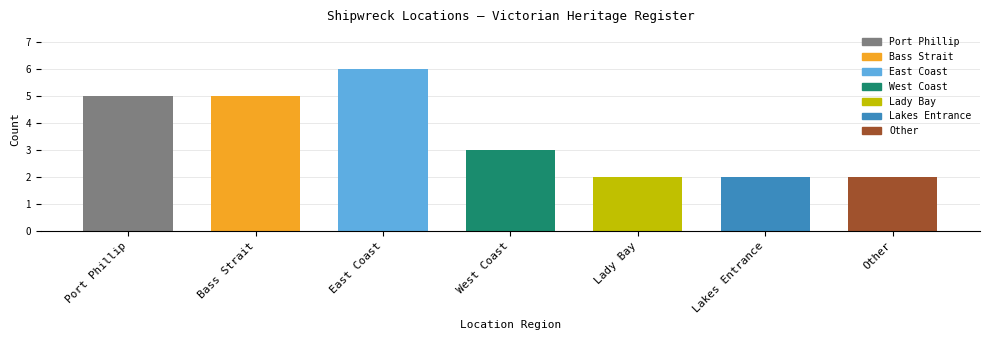

Which has a higher value, West Coast or Lady Bay?

West Coast